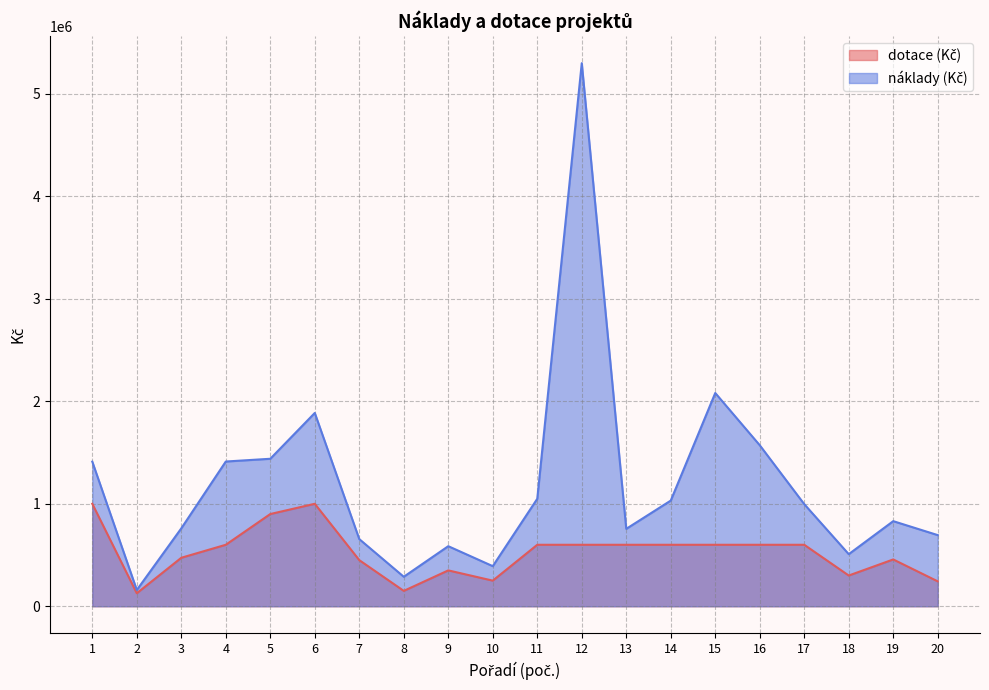

What is the sum of the náklady (Kč) values at 10 and 6?

2277704